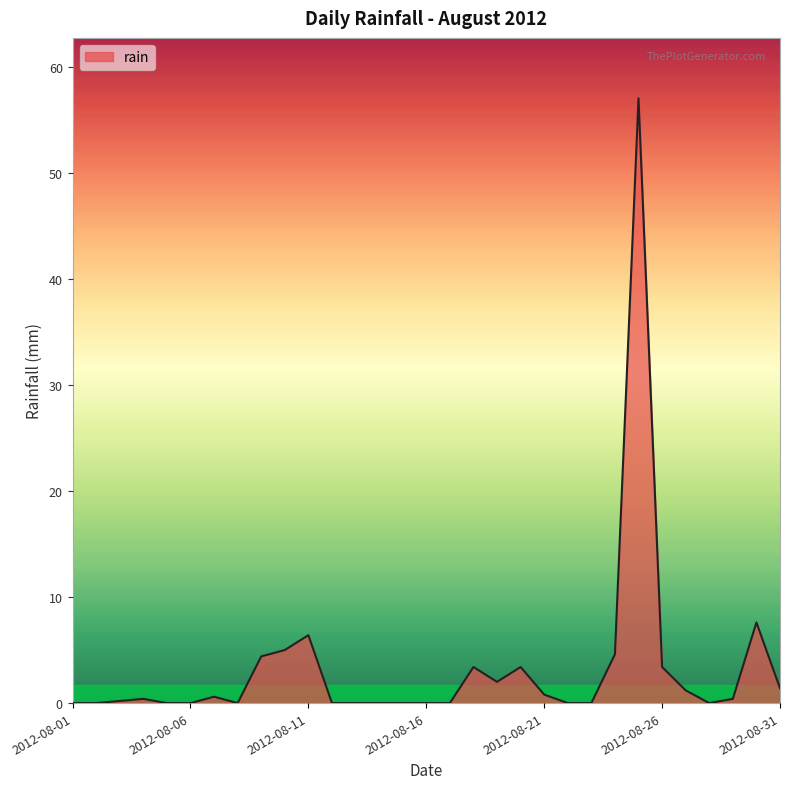

What is the average value?

3.3